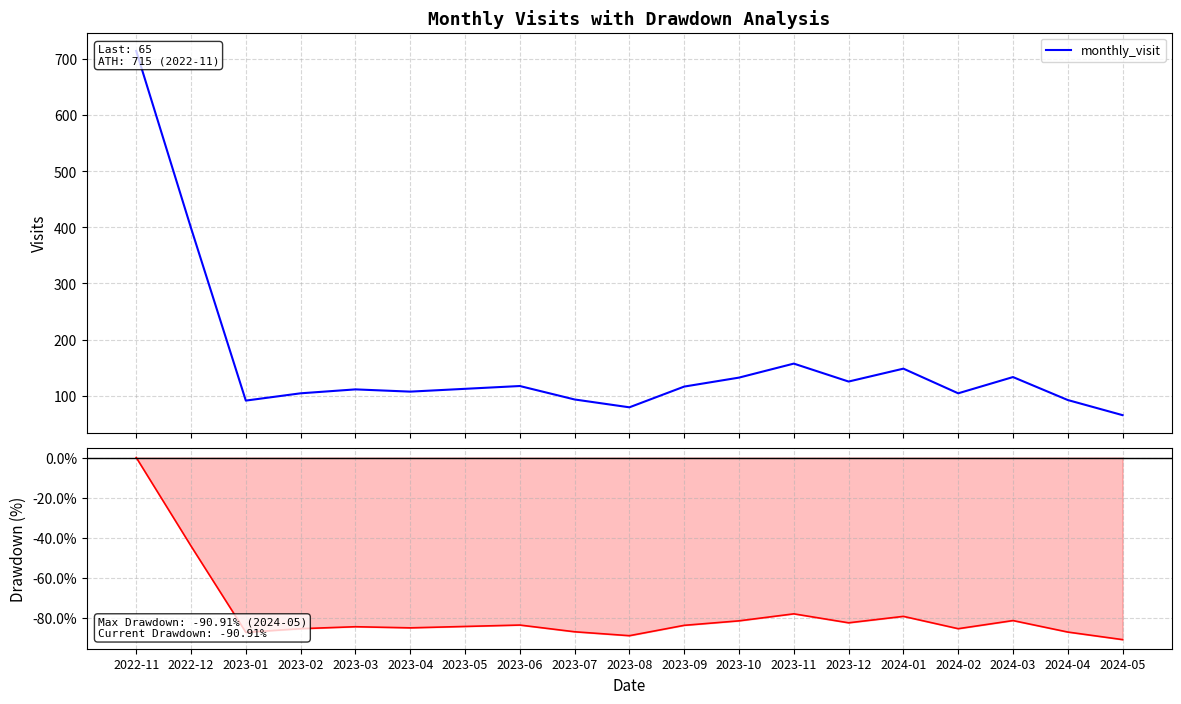

True or false: Drawdown and monthly_visit intersect in this chart.

False